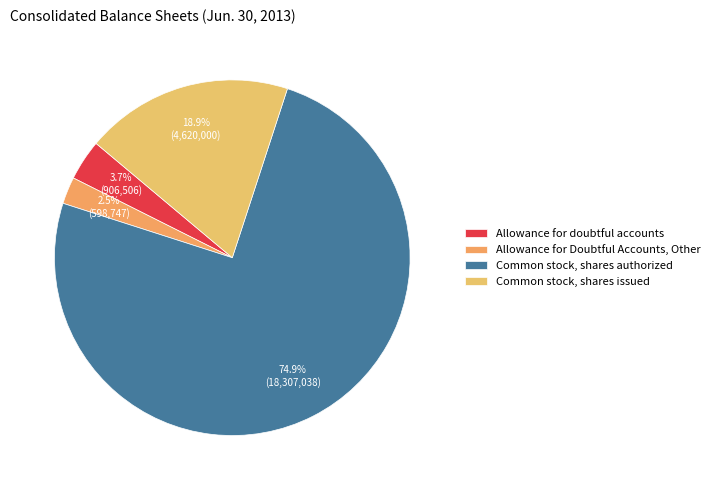

To the nearest percent, what is the difference between the largest and smallest slice percentages?

72%